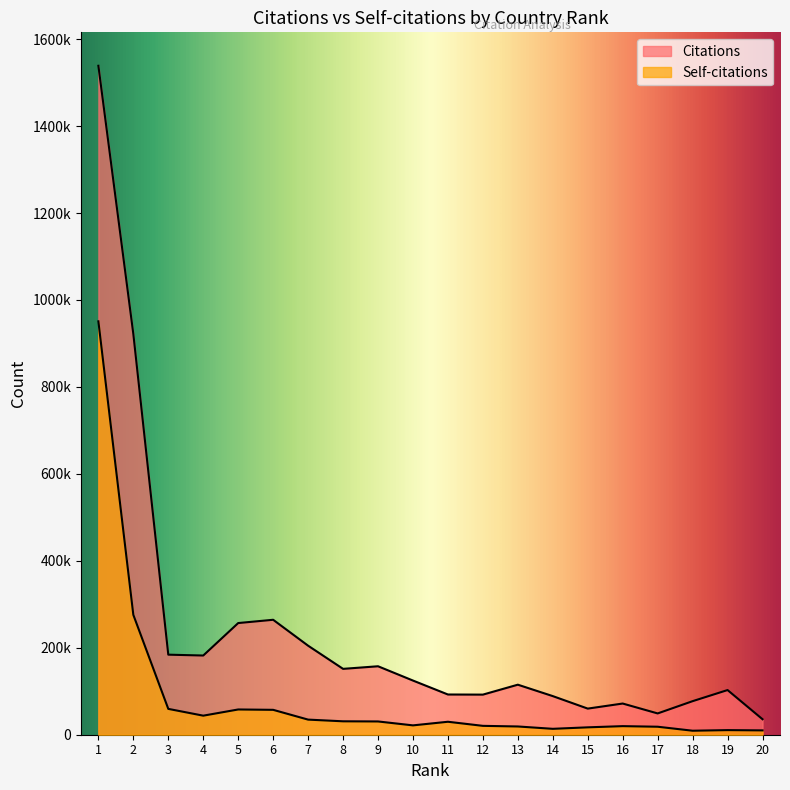

How many lines are shown in the chart?

2